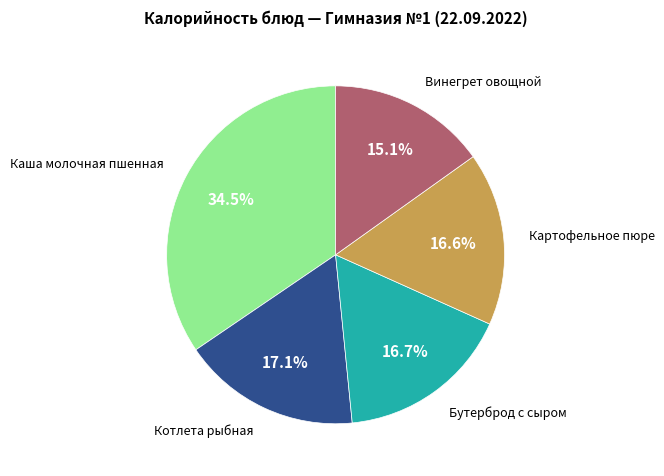

Combined, do Картофельное пюре and Бутерброд с сыром account for over 50%?

No